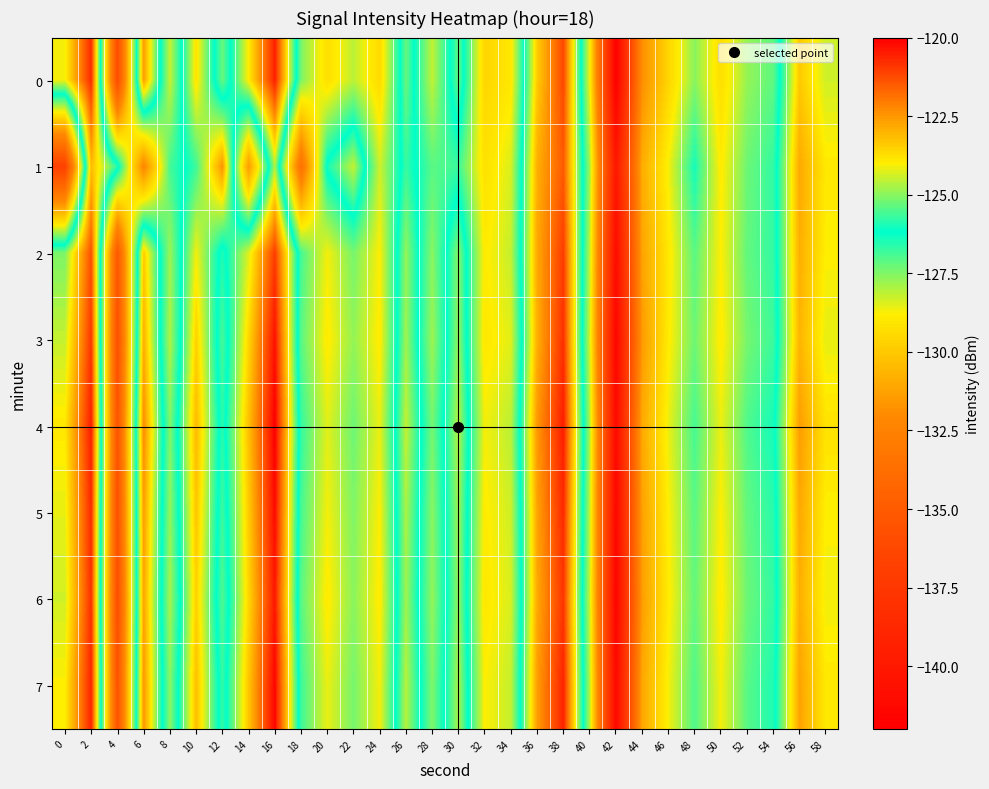

Reading left to right, transcribe all the data shown in this chart.

0: 0=-124.1	2=-120.7	4=-136.1	6=-122.6	8=-128.2	10=-123.8	12=-127.2	14=-124.0	16=-120.6	18=-127.4	20=-129.3	22=-128.1	24=-129.4	26=-125.3	28=-128.2	30=-125.3	32=-129.6	34=-129.0	36=-123.4	38=-121.2	40=-128.6	42=-142.0	44=-131.9	46=-129.6	48=-127.6	50=-129.3	52=-127.7	54=-127.2	56=-123.4	58=-124.4
1: 0=-136.8	2=-123.1	4=-125.8	6=-132.3	8=-126.9	10=-125.7	12=-122.4	14=-131.5	16=-124.7	18=-133.5	20=-126.0	22=-124.5	24=-128.3	26=-125.7	28=-127.1	30=-126.8	32=-129.2	34=-128.4	36=-122.9	38=-121.5	40=-127.8	42=-140.1	44=-130.9	46=-128.7	48=-126.4	50=-128.9	52=-127.3	54=-126.7	56=-122.8	58=-123.9
2: 0=-125.1	2=-121.3	4=-135.2	6=-123.4	8=-127.8	10=-124.1	12=-126.5	14=-124.3	16=-121.0	18=-126.9	20=-128.7	22=-127.4	24=-128.8	26=-124.9	28=-127.6	30=-125.0	32=-128.9	34=-128.2	36=-122.8	38=-121.0	40=-128.1	42=-141.0	44=-131.2	46=-129.0	48=-127.1	50=-128.8	52=-127.2	54=-126.7	56=-122.9	58=-124.0
3: 0=-124.5	2=-120.9	4=-135.8	6=-122.9	8=-128.0	10=-123.5	12=-126.9	14=-123.6	16=-120.3	18=-127.1	20=-128.9	22=-127.7	24=-128.9	26=-124.8	28=-127.8	30=-124.9	32=-129.0	34=-128.5	36=-122.9	38=-120.8	40=-128.3	42=-141.5	44=-131.5	46=-128.9	48=-127.3	50=-128.9	52=-127.4	54=-126.8	56=-123.0	58=-124.2
4: 0=-123.9	2=-120.5	4=-135.5	6=-122.3	8=-127.5	10=-123.1	12=-126.6	14=-123.2	16=-120.0	18=-126.7	20=-128.5	22=-127.3	24=-128.6	26=-124.5	28=-127.4	30=-124.6	32=-128.7	34=-128.1	36=-122.5	38=-120.5	40=-127.9	42=-141.2	44=-131.0	46=-128.6	48=-126.9	50=-128.6	52=-127.0	54=-126.4	56=-122.6	58=-123.8
5: 0=-124.2	2=-120.7	4=-135.7	6=-122.6	8=-127.7	10=-123.3	12=-126.8	14=-123.4	16=-120.2	18=-126.9	20=-128.7	22=-127.5	24=-128.8	26=-124.7	28=-127.6	30=-124.8	32=-128.9	34=-128.3	36=-122.7	38=-120.7	40=-128.1	42=-141.4	44=-131.3	46=-128.8	48=-127.1	50=-128.8	52=-127.2	54=-126.6	56=-122.8	58=-124.0
6: 0=-124.4	2=-120.8	4=-135.9	6=-122.7	8=-127.9	10=-123.5	12=-127.0	14=-123.6	16=-120.4	18=-127.1	20=-128.9	22=-127.6	24=-128.9	26=-124.8	28=-127.7	30=-124.9	32=-129.0	34=-128.4	36=-122.8	38=-120.9	40=-128.2	42=-141.6	44=-131.4	46=-128.9	48=-127.2	50=-128.9	52=-127.3	54=-126.7	56=-122.9	58=-124.1
7: 0=-124.0	2=-120.6	4=-135.6	6=-122.5	8=-127.6	10=-123.2	12=-126.7	14=-123.3	16=-120.1	18=-126.8	20=-128.6	22=-127.4	24=-128.7	26=-124.6	28=-127.5	30=-124.7	32=-128.8	34=-128.2	36=-122.6	38=-120.6	40=-128.0	42=-141.3	44=-131.1	46=-128.7	48=-127.0	50=-128.7	52=-127.1	54=-126.5	56=-122.7	58=-123.9